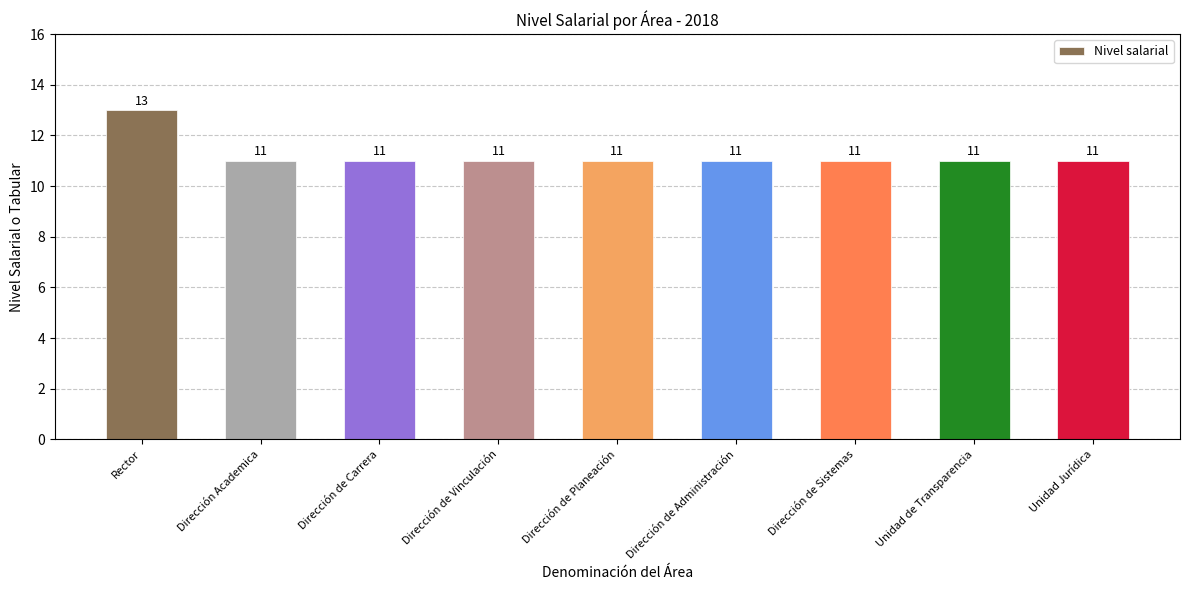

What position from the left is Rector?

1